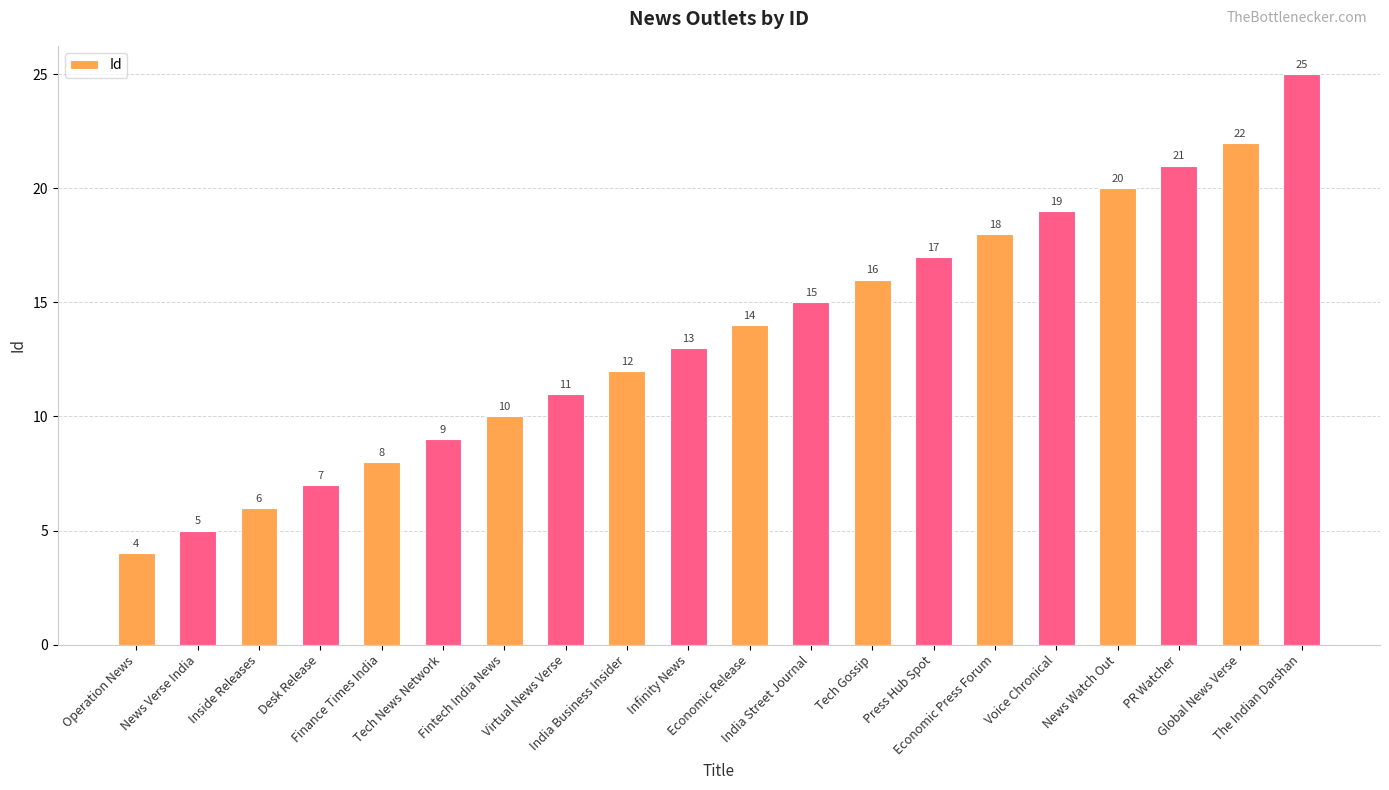

Is it true that the value at Global News Verse is 22?

True